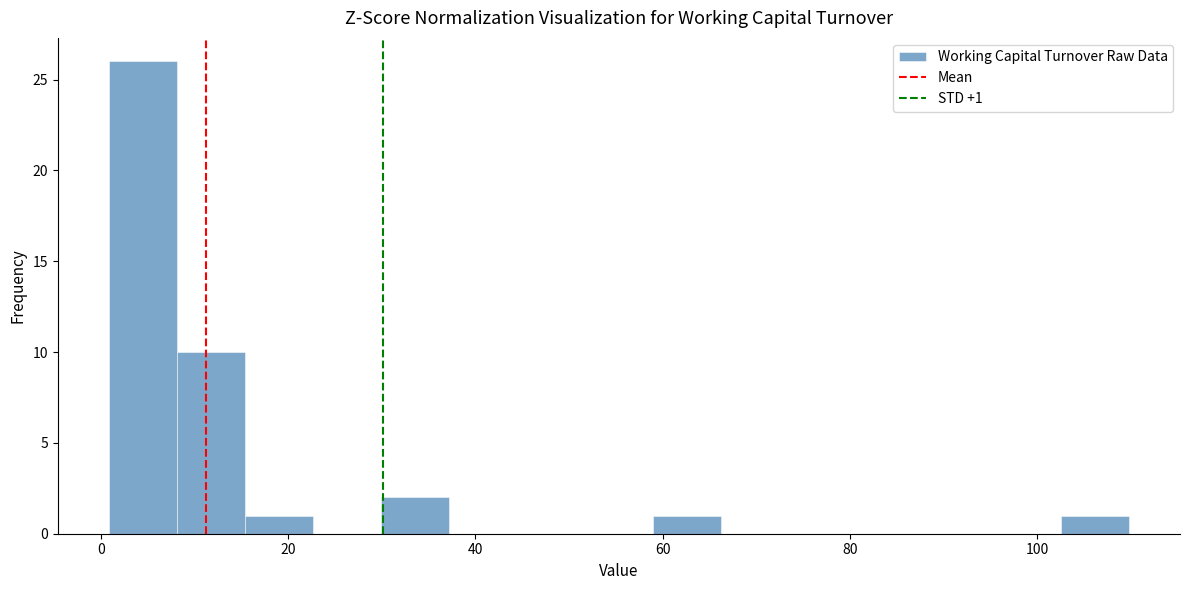

Read against the x-axis, roughly where is the centre of the tallest bar?

4